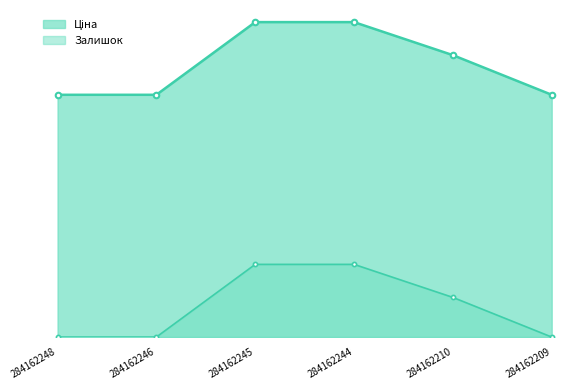

Does the chart display data point markers on the line(s)?

Yes